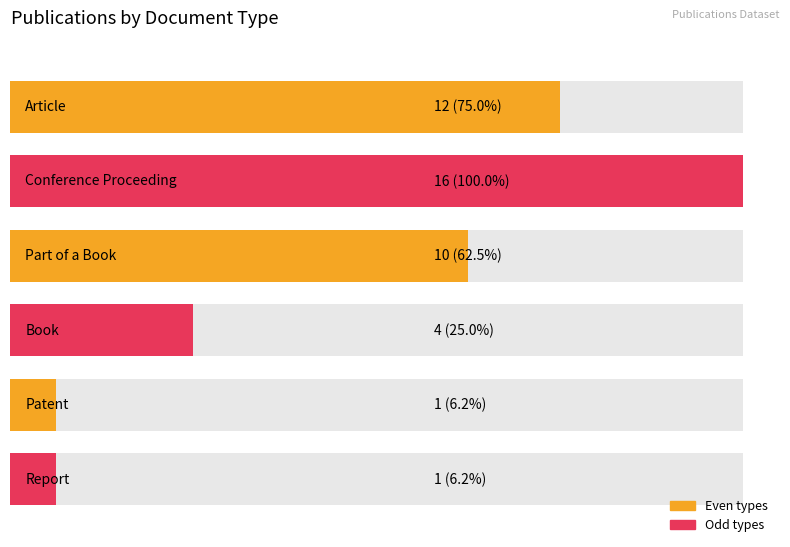

Rank the categories by value from highest to lowest.

Conference Proceeding, Article, Part of a Book, Book, Patent, Report